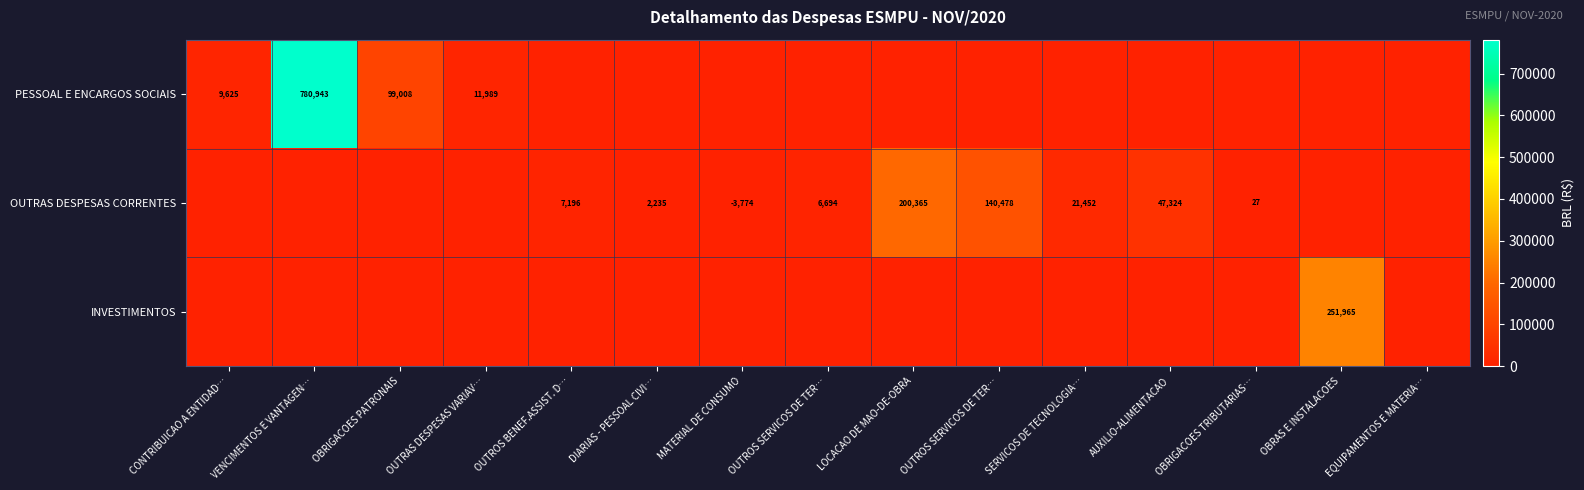

How many distinct data groups are displayed?

3